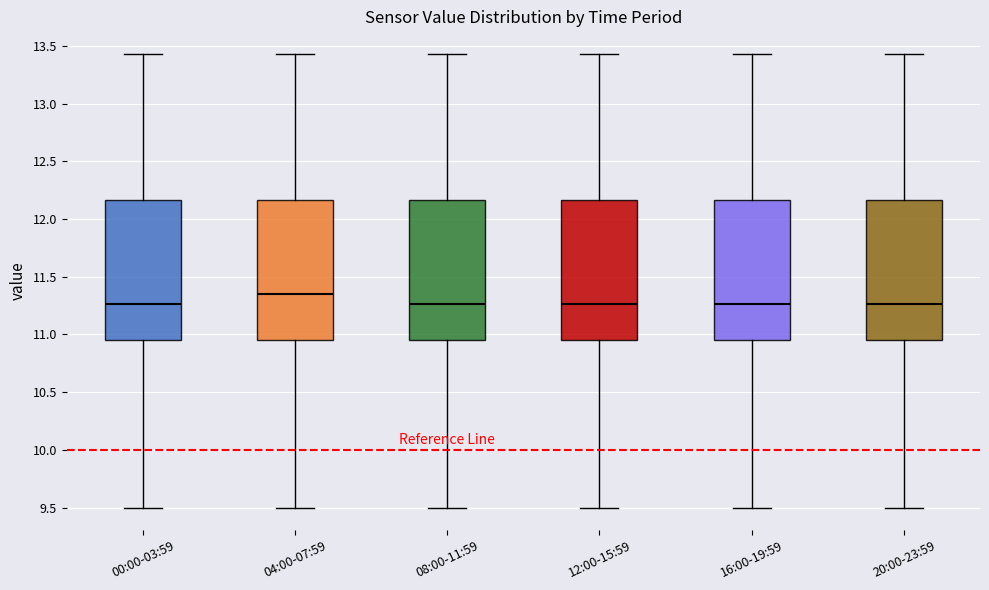

Reading left to right, read every box against the y-axis: the position of its median line, the range the box covers, and the ends of its whiskers. The values are not printed on the chart, so give them approximately, as read against the axis.

00:00-03:59: median 11.25, box 10.95 to 12.15, whiskers 9.50 to 13.45
04:00-07:59: median 11.35, box 10.95 to 12.15, whiskers 9.50 to 13.45
08:00-11:59: median 11.25, box 10.95 to 12.15, whiskers 9.50 to 13.45
12:00-15:59: median 11.25, box 10.95 to 12.15, whiskers 9.50 to 13.45
16:00-19:59: median 11.25, box 10.95 to 12.15, whiskers 9.50 to 13.45
20:00-23:59: median 11.25, box 10.95 to 12.15, whiskers 9.50 to 13.45